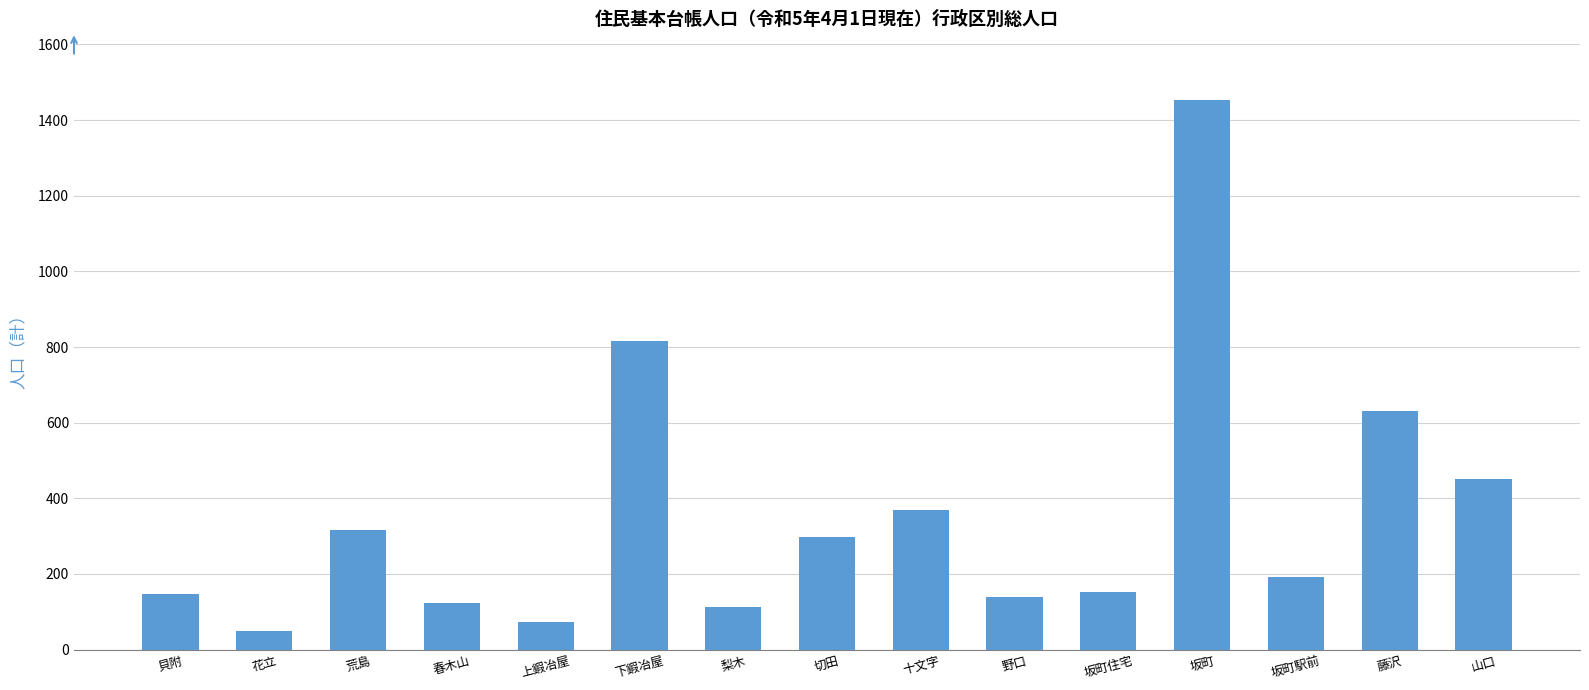

What is the maximum value shown in the chart?

1453